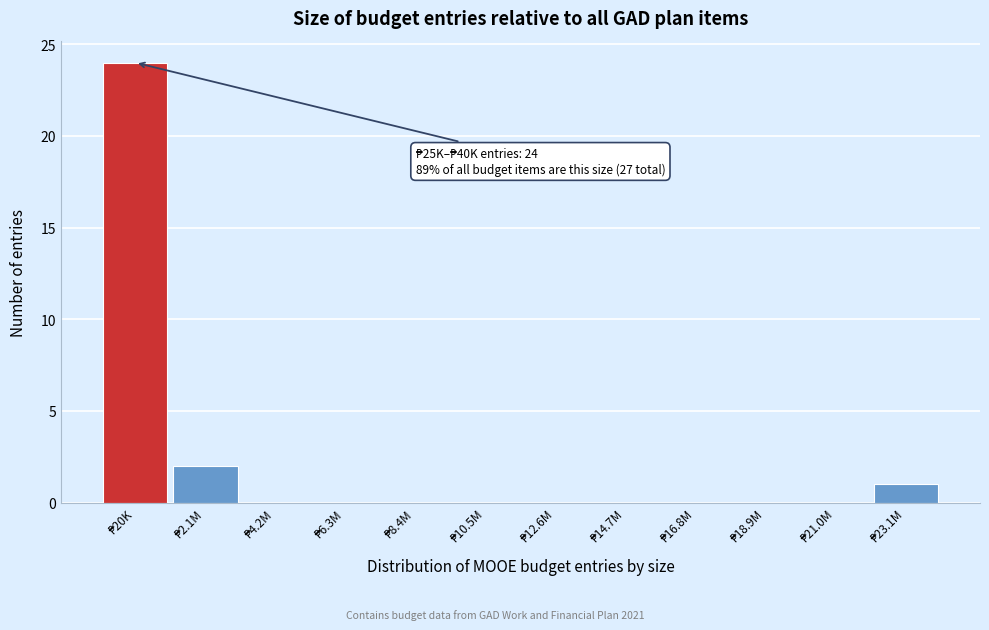

What is the maximum value shown in the chart?

24